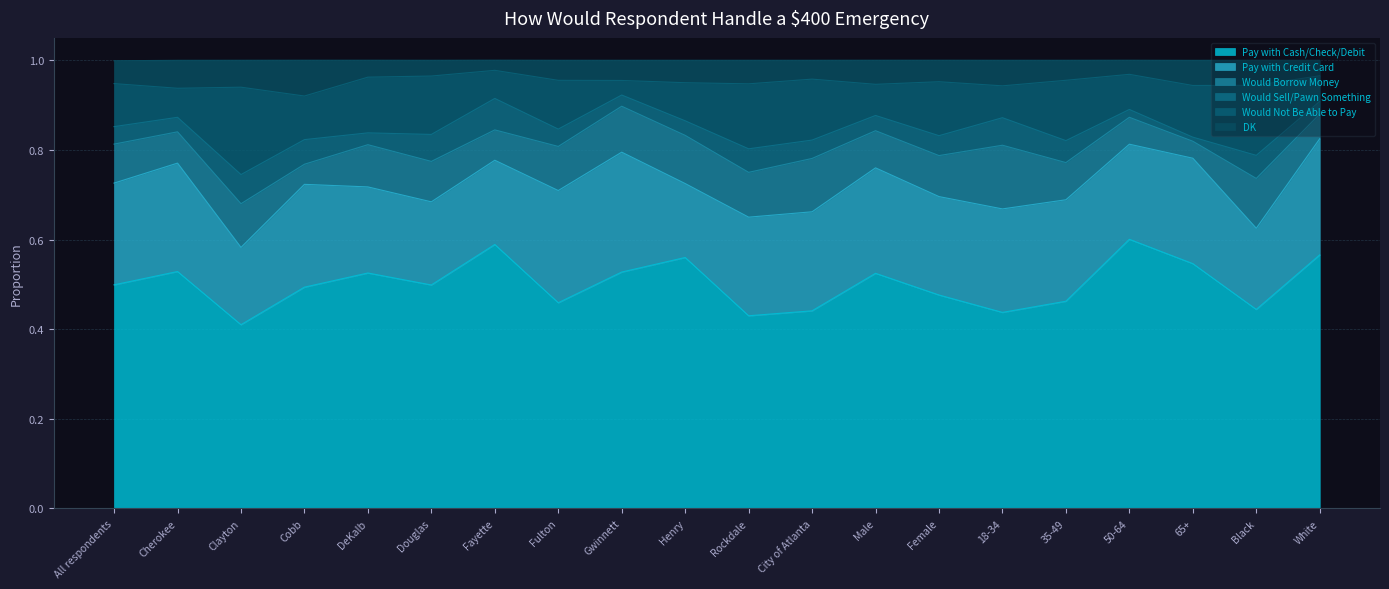

The Pay with Credit Card series shows 0.2 at Douglas. True or false?

True